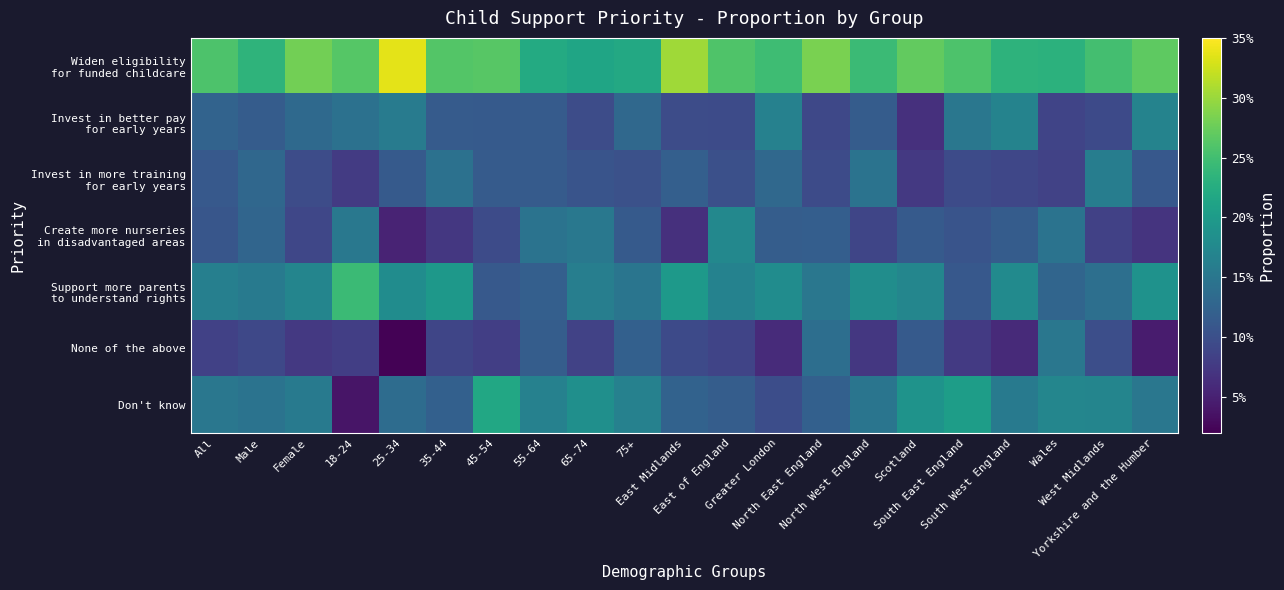

At which category does the chart reach its minimum across all series?

25-34